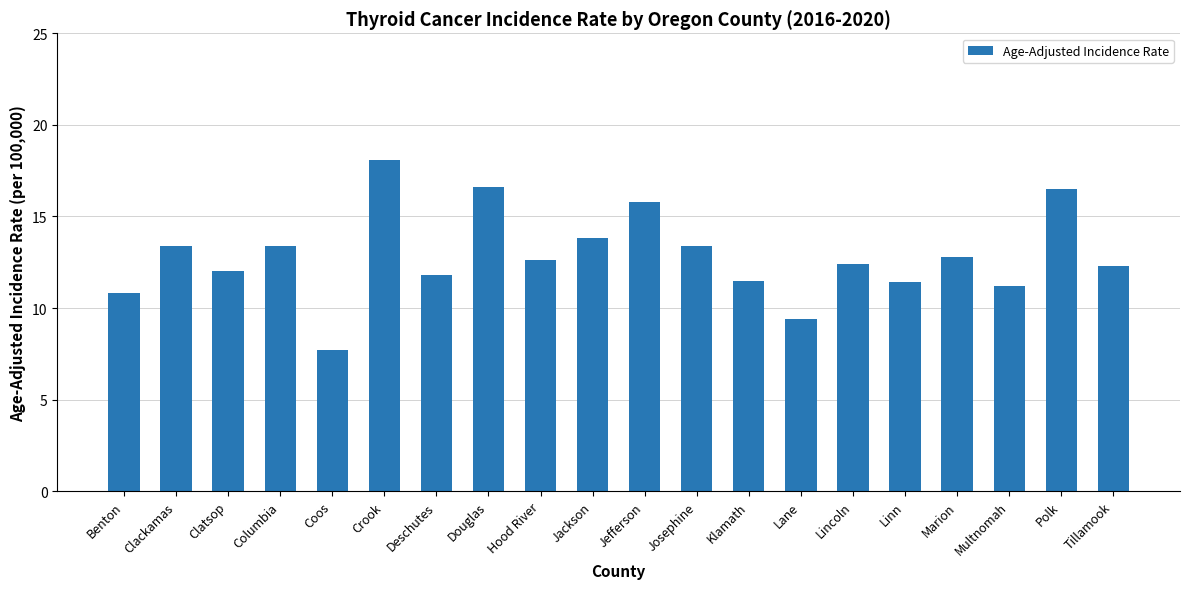

How many series are shown in this chart?

1